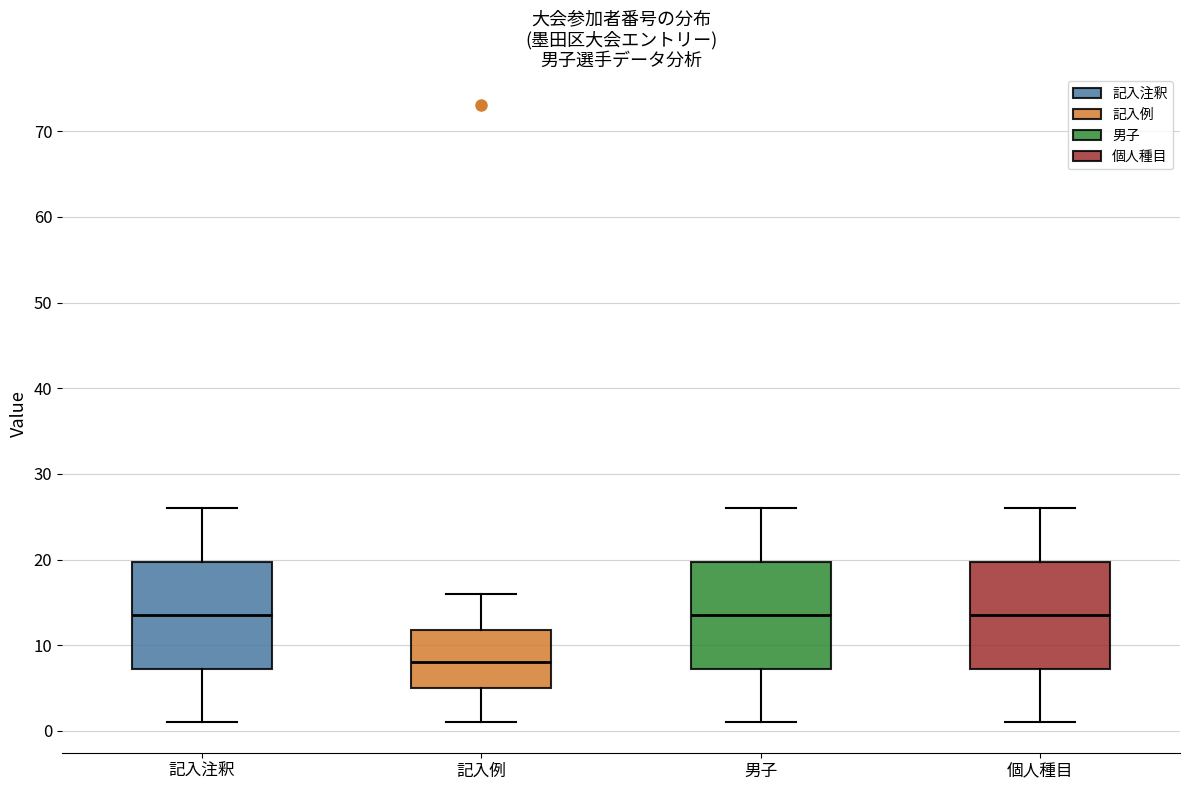

Which box has the lowest median line?

記入例